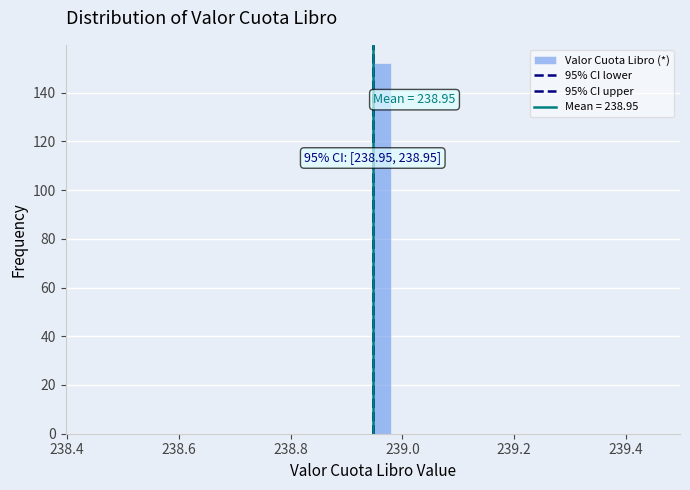

Read against the x-axis, roughly where is the centre of the tallest bar?

238.96